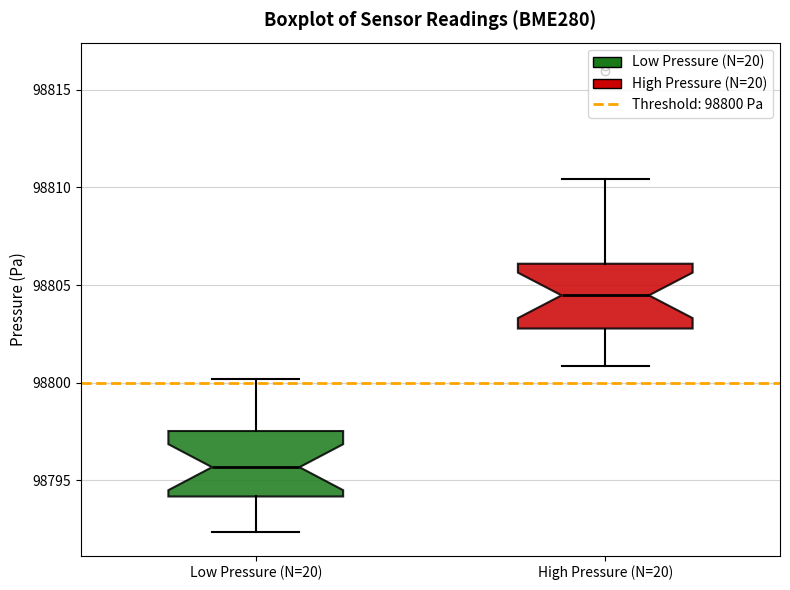

Where is the upper edge of the box for Low Pressure (N=20) on the y-axis? The values are not printed on the chart, so give them approximately, as read against the axis.

98797.5